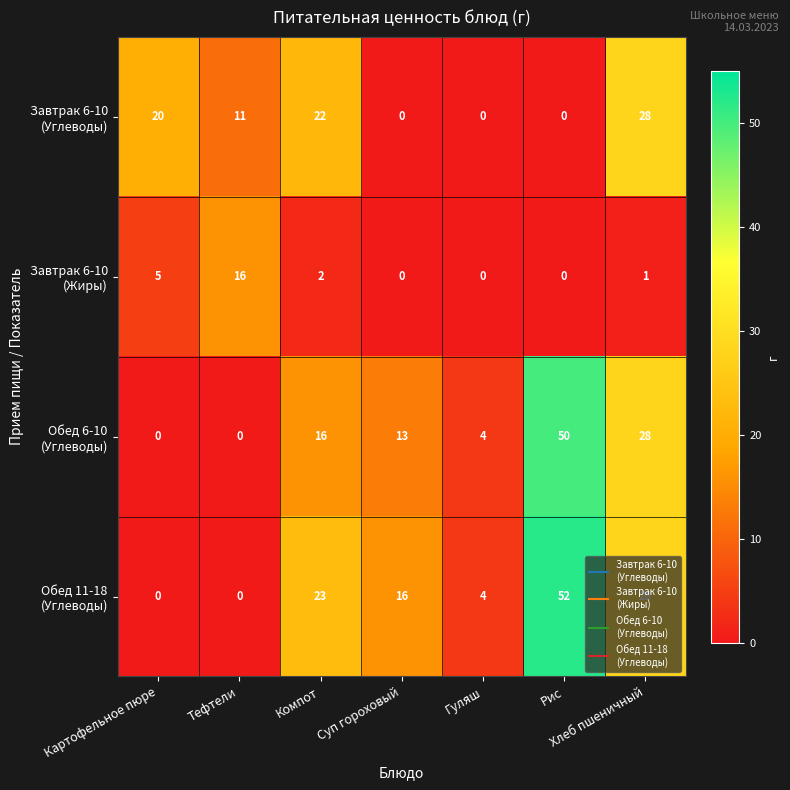

What is the spread (max minus min) of values at Хлеб пшеничный?

27